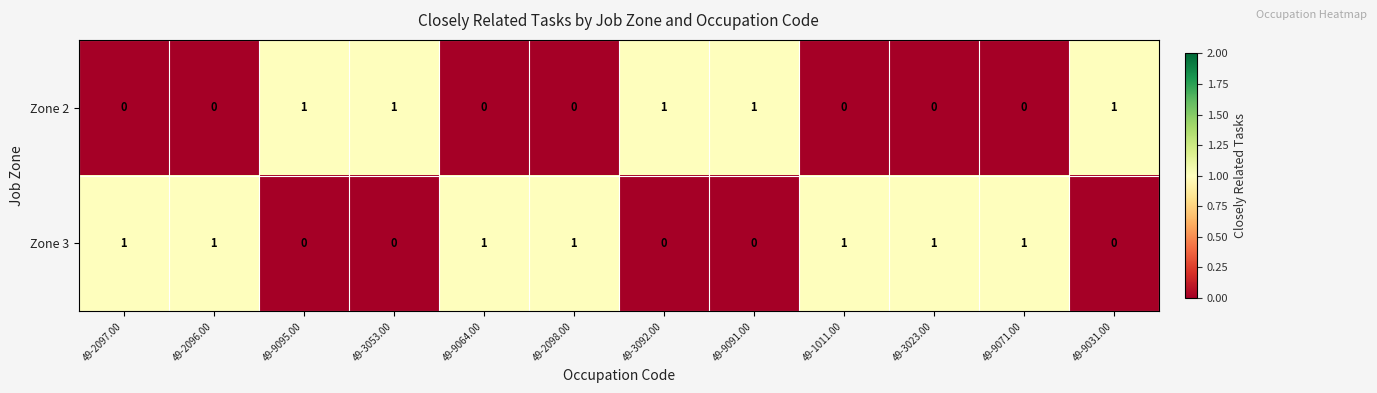

What is the sum of all Zone 2 values?

5